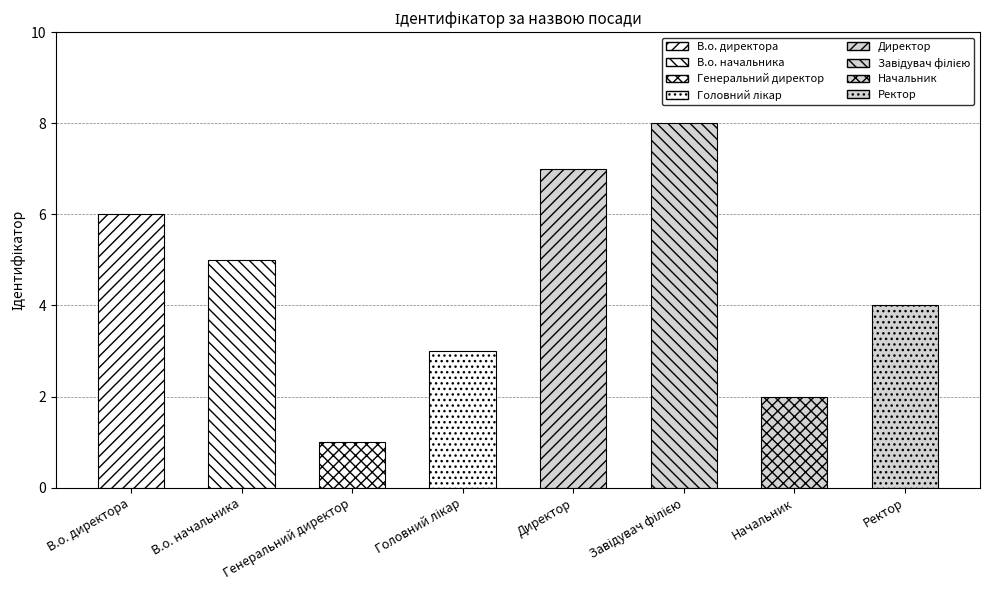

What is the value of the 3rd bar from the left?

1